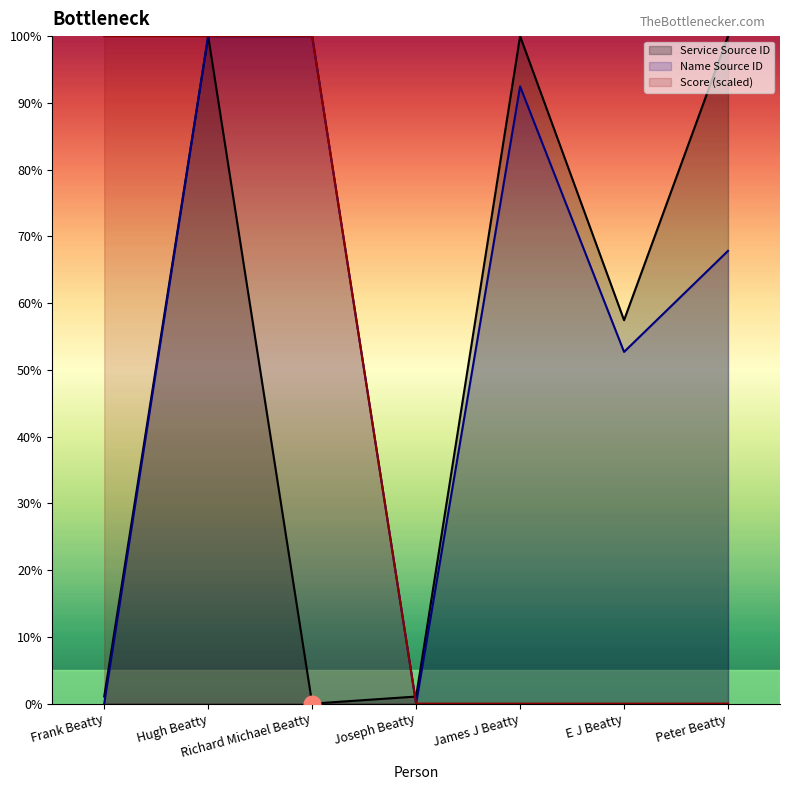

What is the difference between the Service Source ID values at Richard Michael Beatty and Hugh Beatty?

100.0